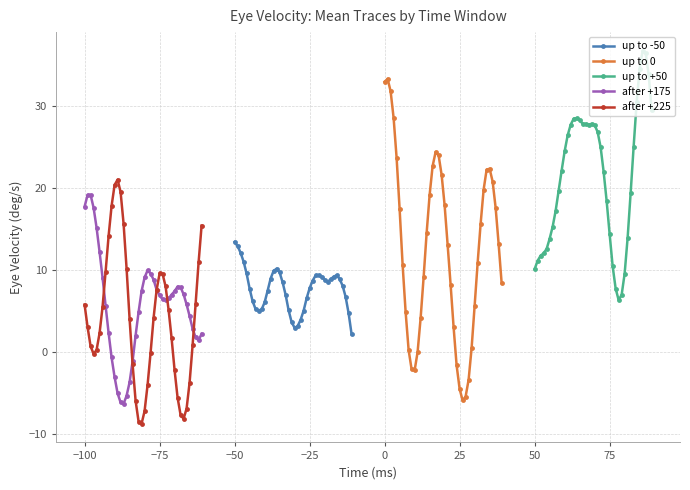

What is the lowest value of the after +175 series?

-6.3